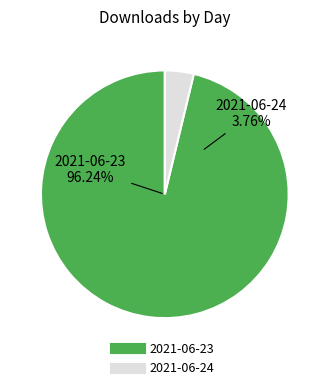

How many slices are in this pie chart?

2